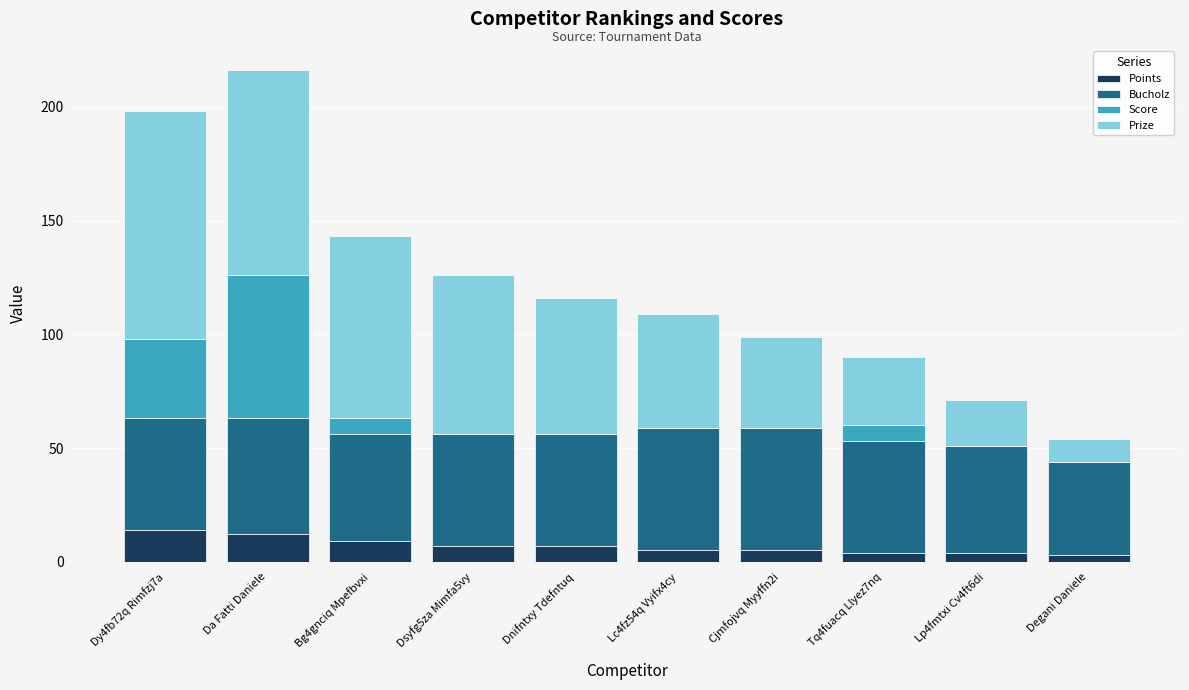

Is it true that Points equals 14 at Dy4fb72q Rimfzj7a?

True